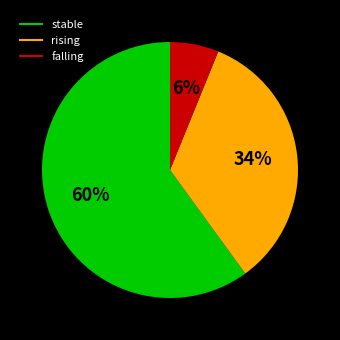

Is it true that rising is 34% of the pie?

True